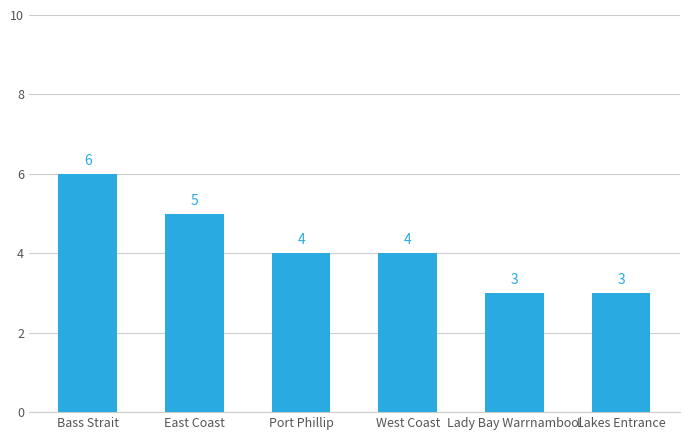

What is the sum of the values at Lakes Entrance and East Coast?

8